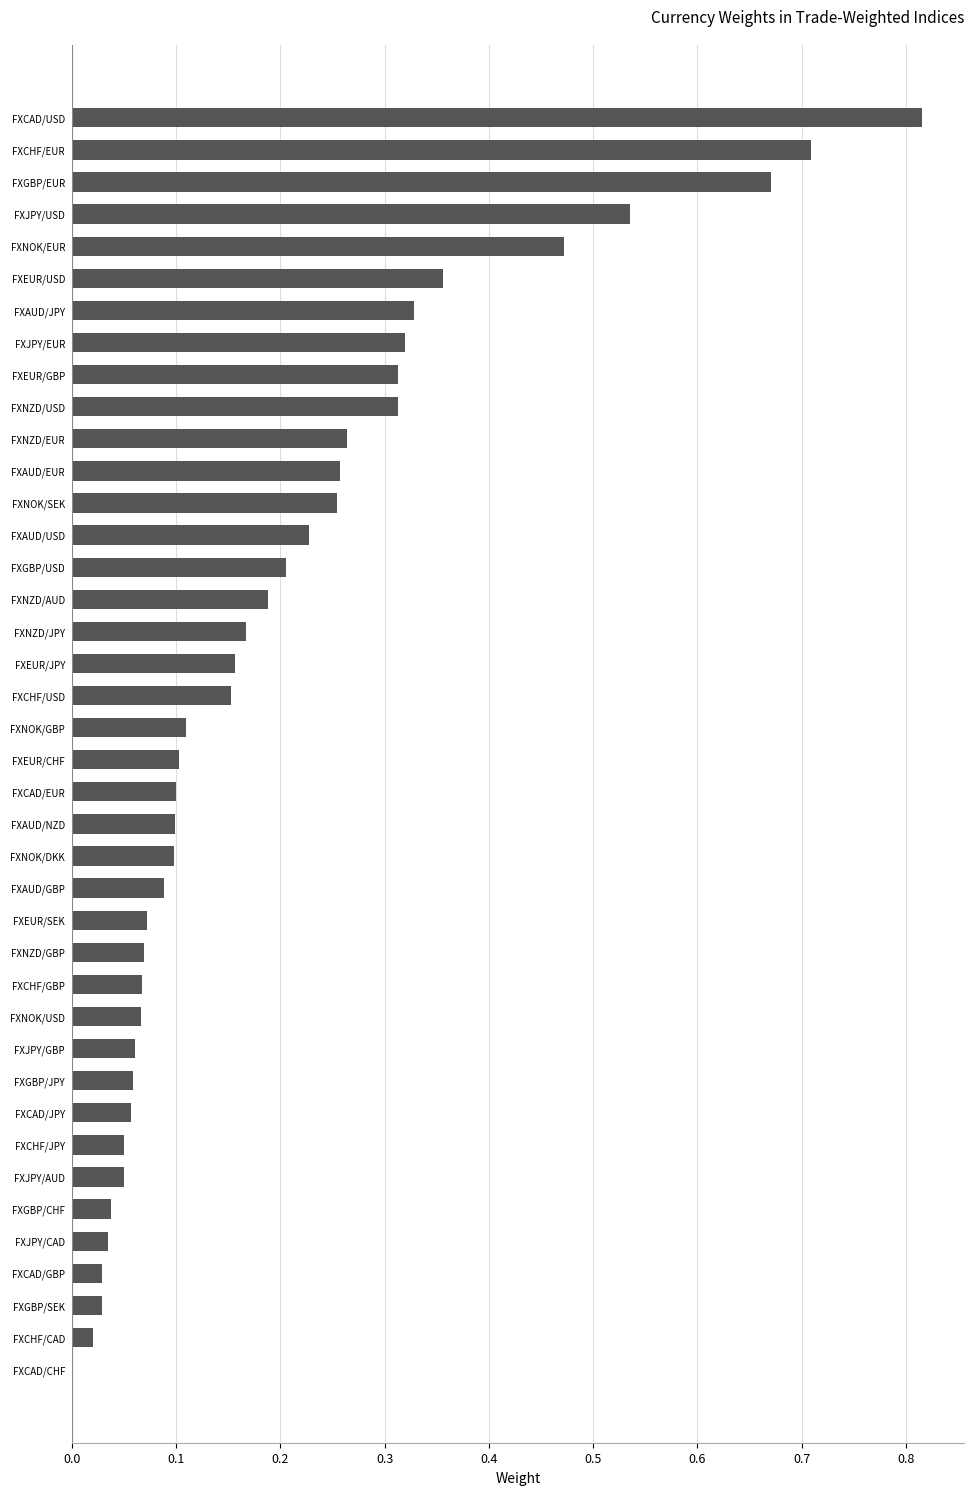

What is the change in value from FXNOK/USD to FXNZD/JPY?

+0.1